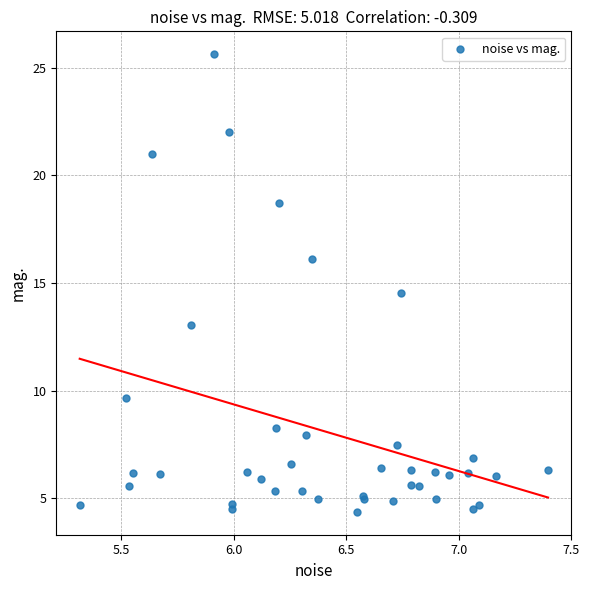

What Y value in the scatter plot is closest to 14?

14.5